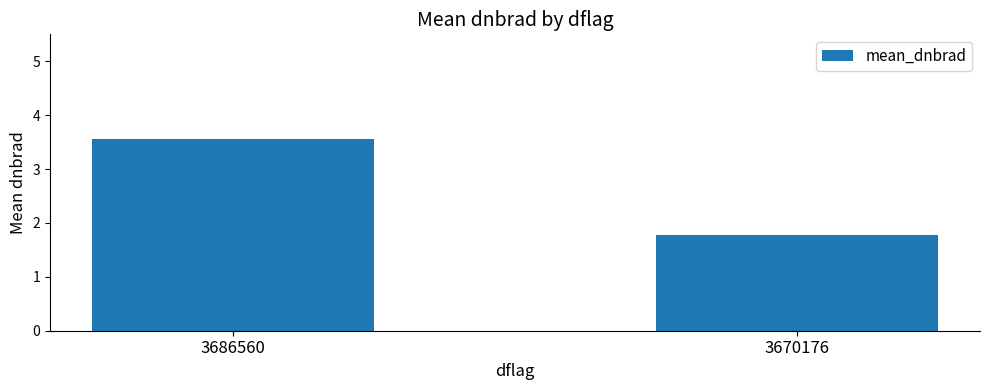

What is the change in value from 3686560 to 3670176?

-1.8